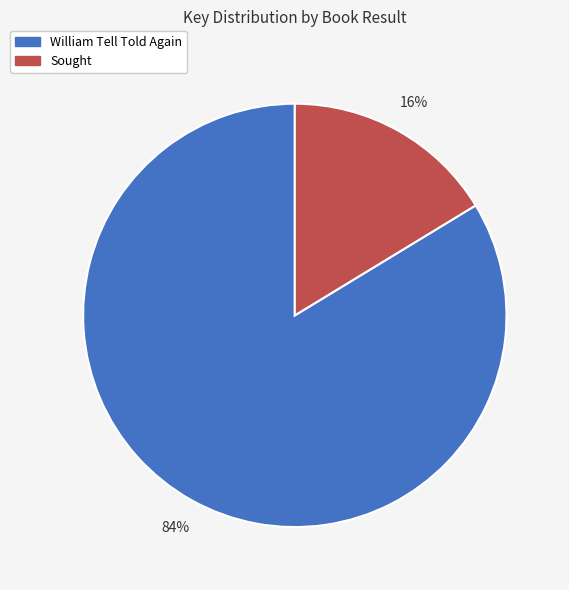

Is there a majority slice in this chart?

Yes